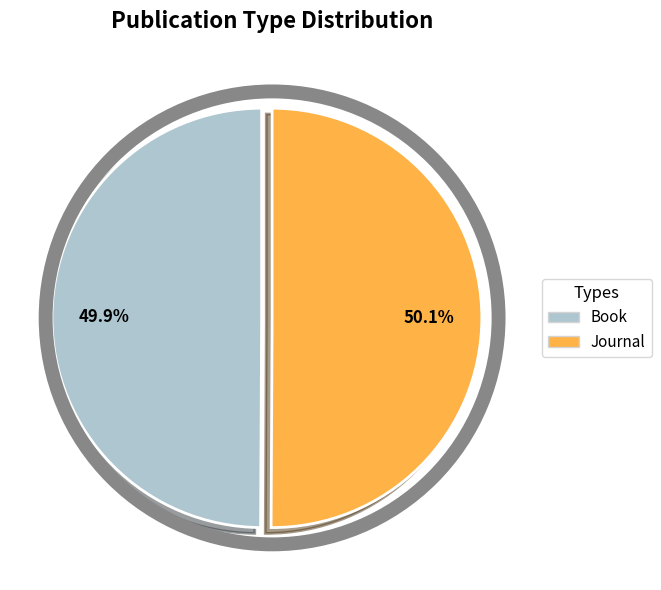

Is there a majority slice in this chart?

Yes